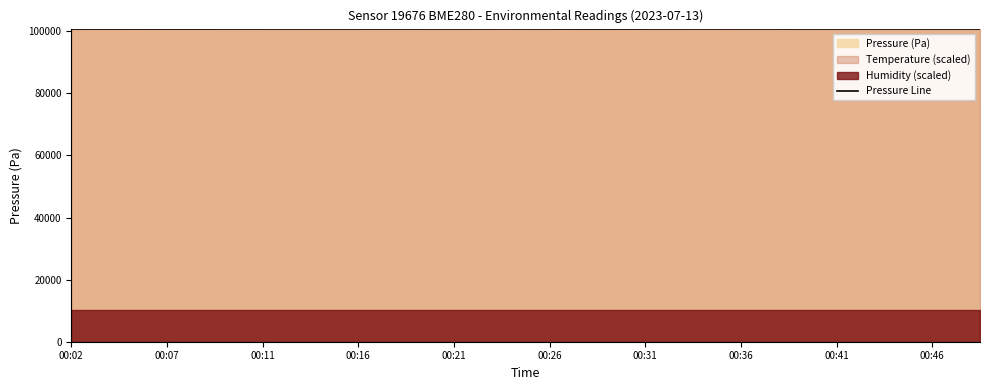

What is the minimum value for Pressure Line?

100694.9